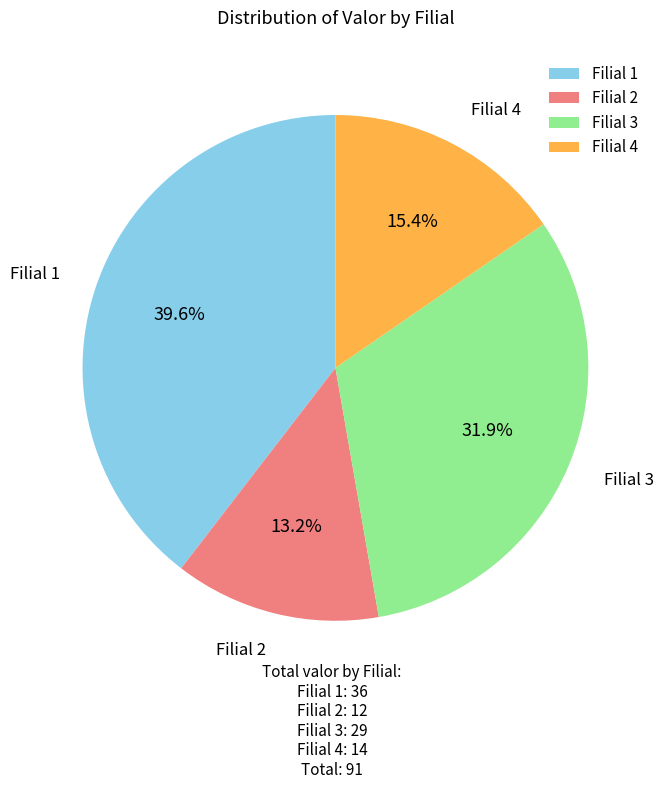

What is the ratio of the value at Filial 3 to the value at Filial 4?

2.1